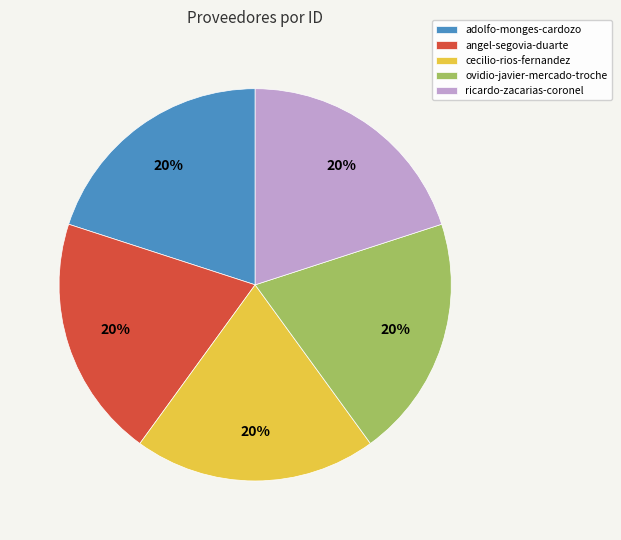

What is the ratio of the value at angel-segovia-duarte to the value at ricardo-zacarias-coronel?

1.0